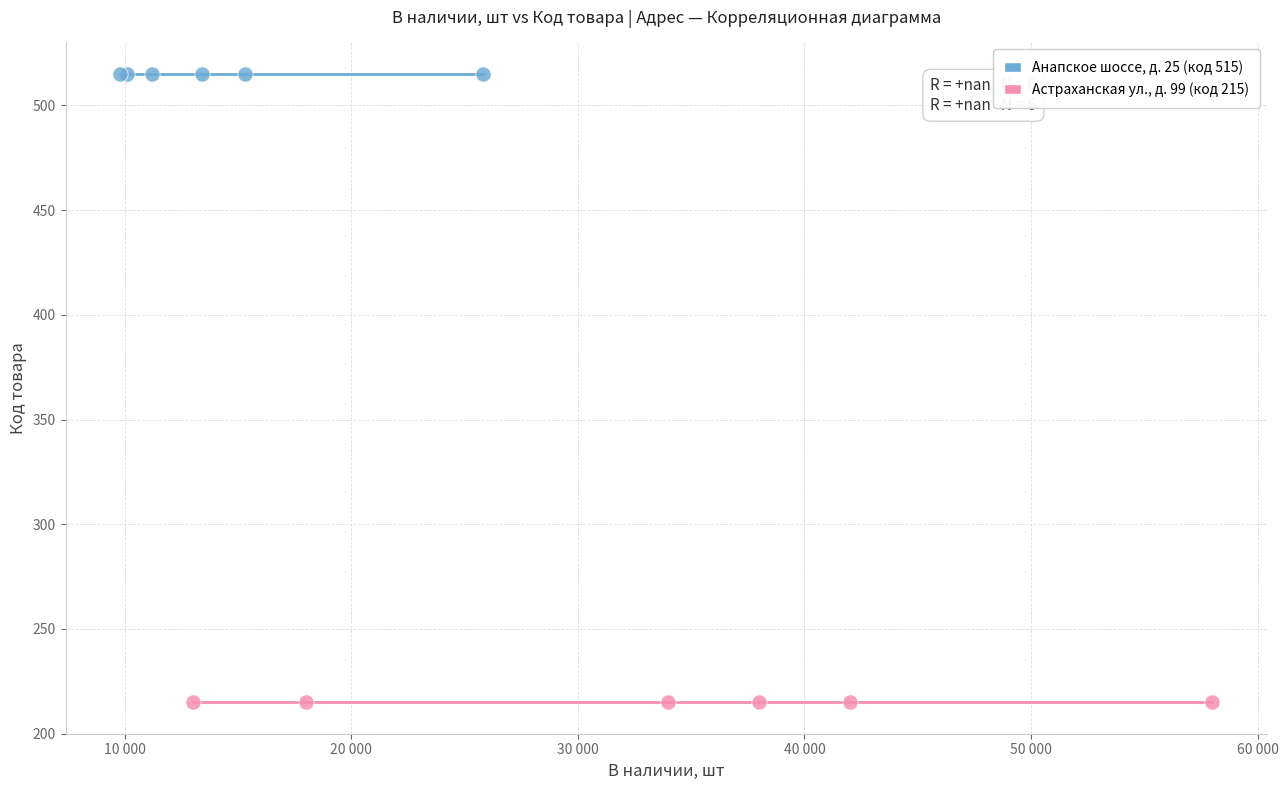

What are all the series names shown in the legend?

Анапское шоссе, д. 25 (код 515), Астраханская ул., д. 99 (код 215)